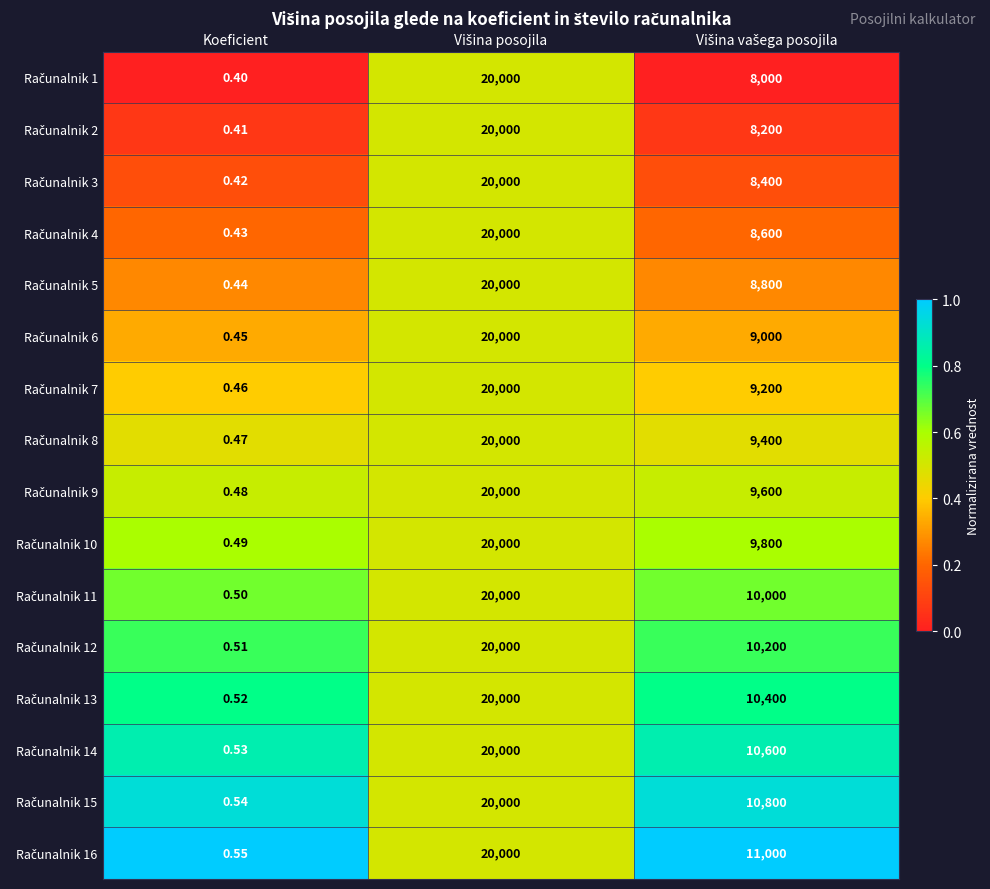

How many data points does each series have?

3